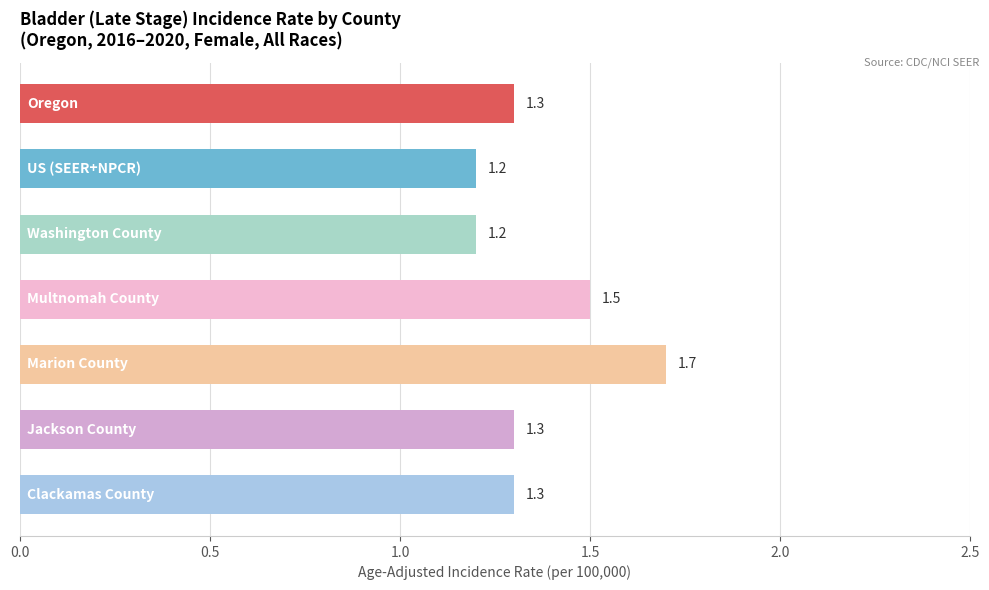

What is the maximum value shown in the chart?

1.7